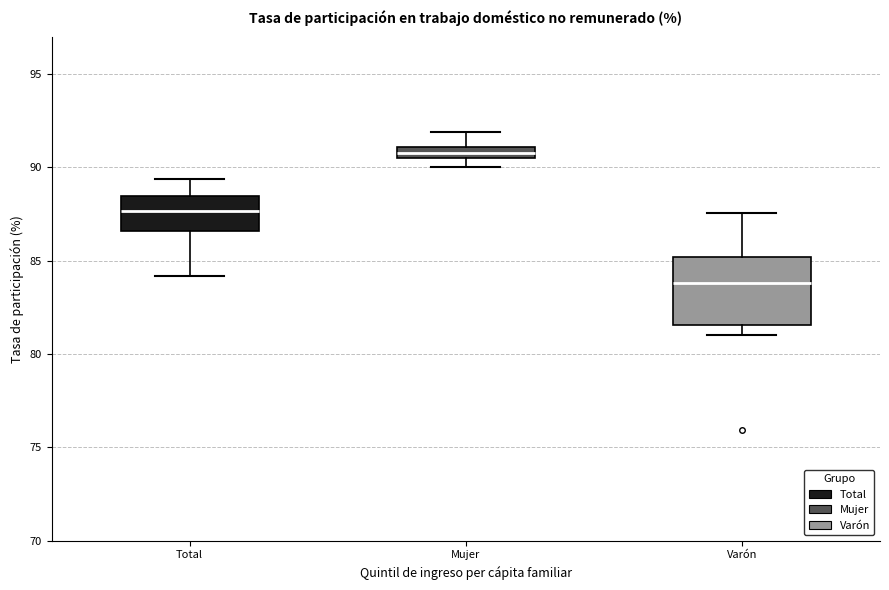

Which box is the tallest, from its lower edge to its upper edge?

Varón